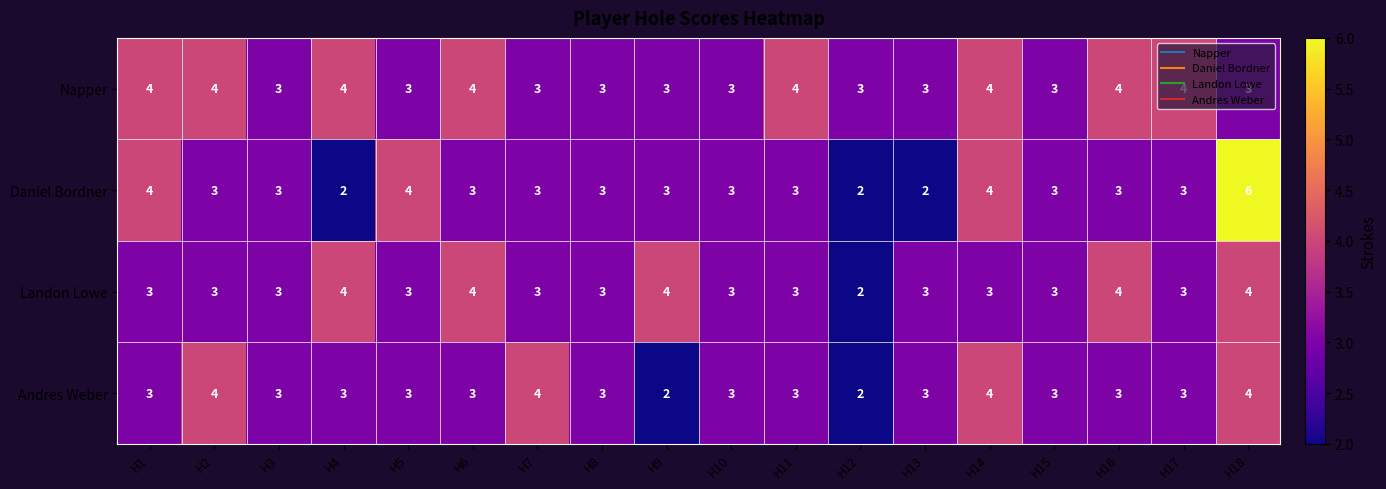

What is the average value of the Daniel Bordner series?

3